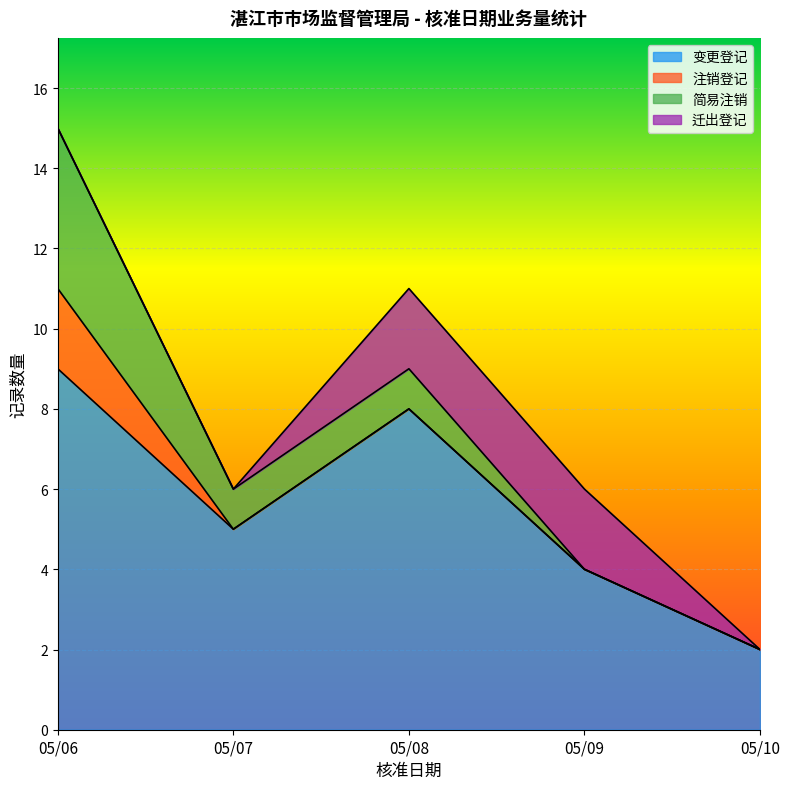

List the labels in order of 变更登记 value, largest first.

05/06, 05/08, 05/07, 05/09, 05/10